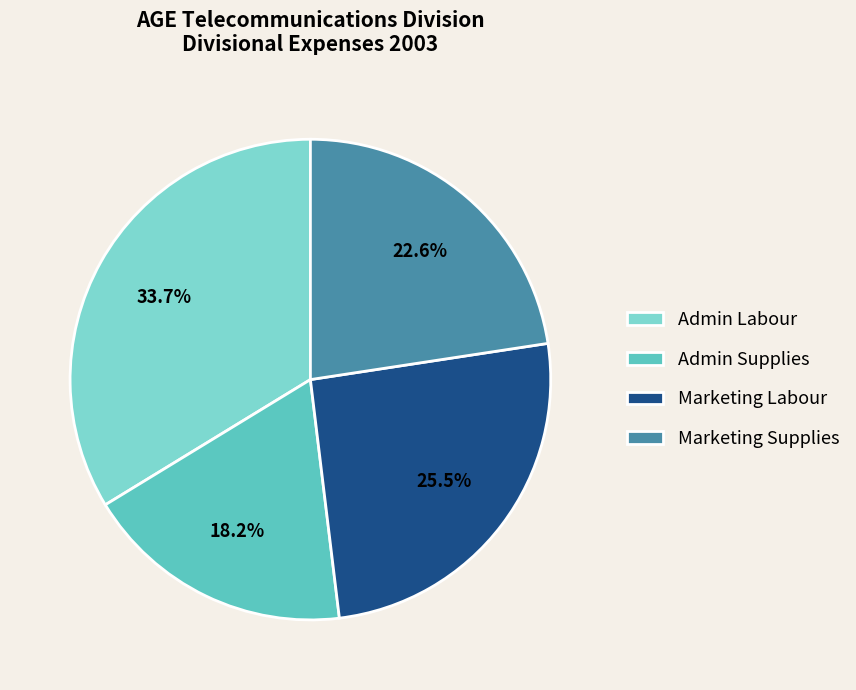

Rank the categories by value from highest to lowest.

Admin Labour, Marketing Labour, Marketing Supplies, Admin Supplies